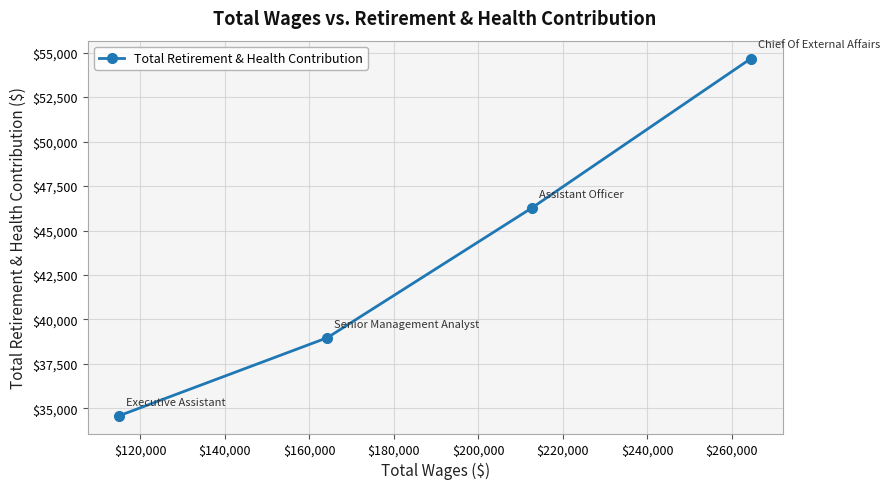

What is the smallest value displayed?

34592